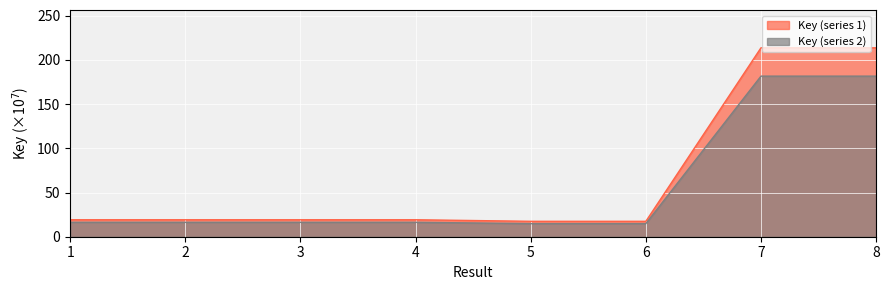

Reading left to right, extract all data points from this chart.

19.2	19.2	19.2	19.2	17.4	17.4	213.8	213.8